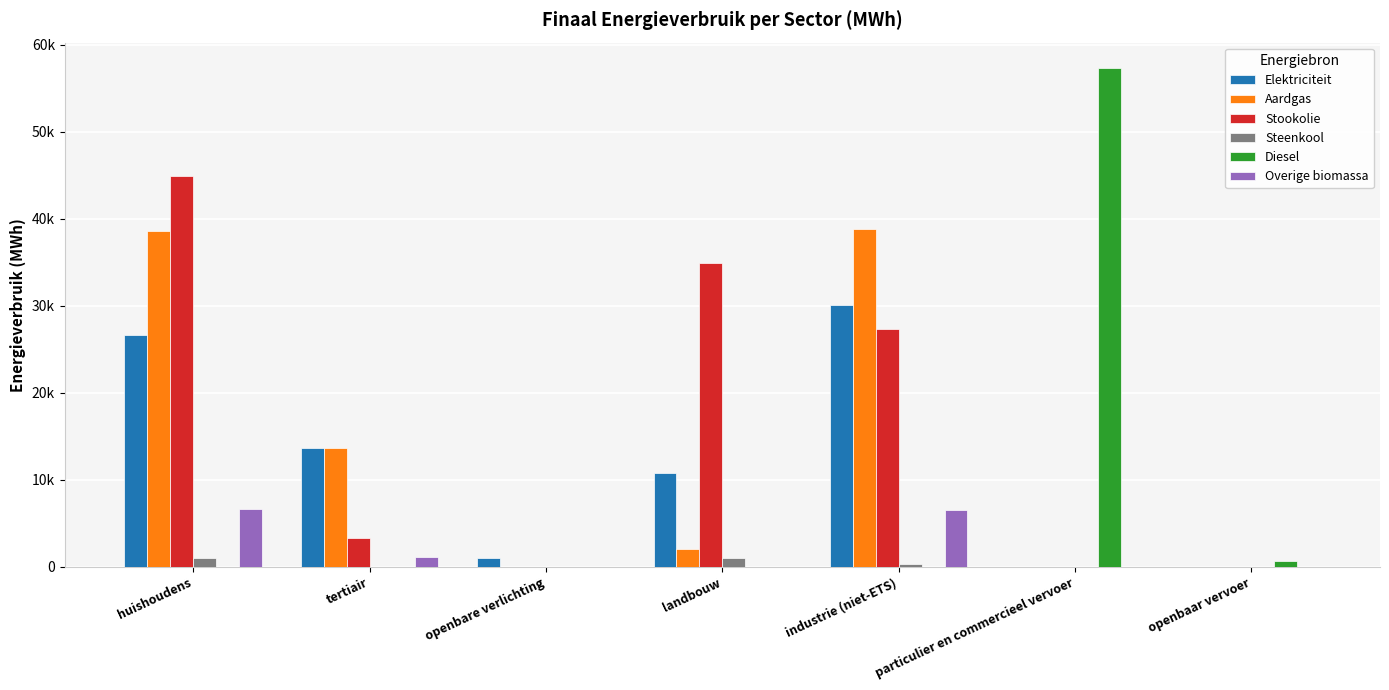

What is the total value across all series at openbaar vervoer?

635.7